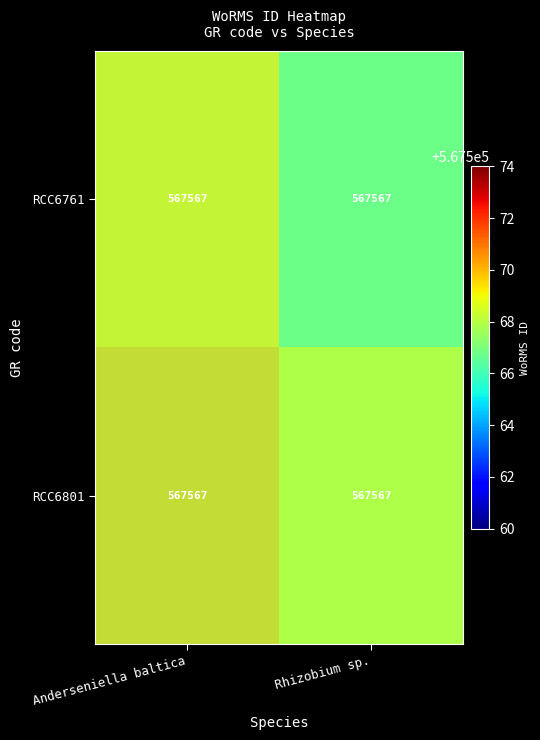

Between Anderseniella baltica and Rhizobium sp., which series saw the biggest shift?

RCC6761